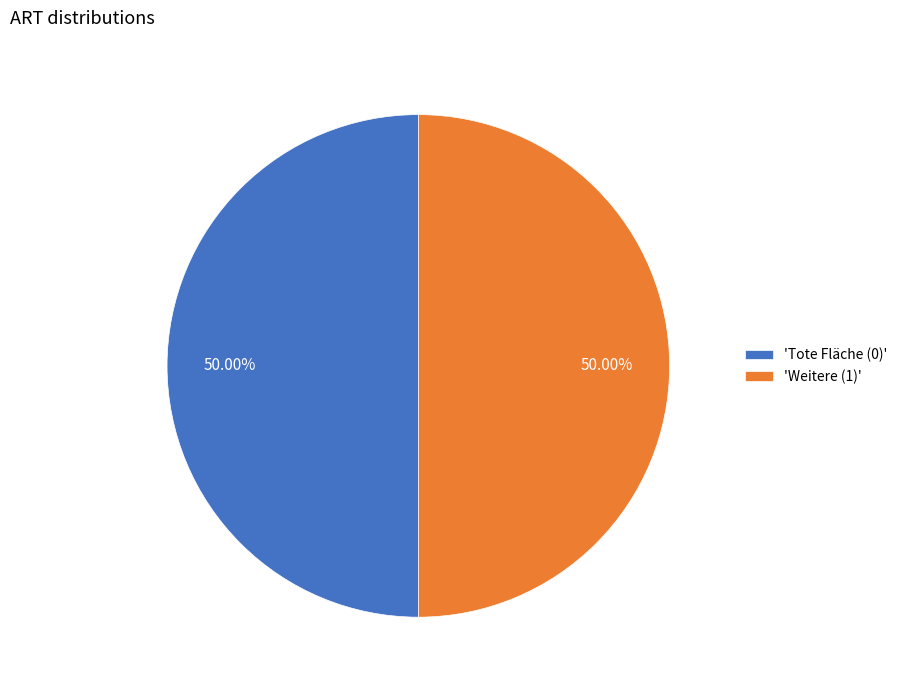

Approximately how many times larger is the value at 'Tote Fläche (0)' compared to 'Weitere (1)'?

1.0